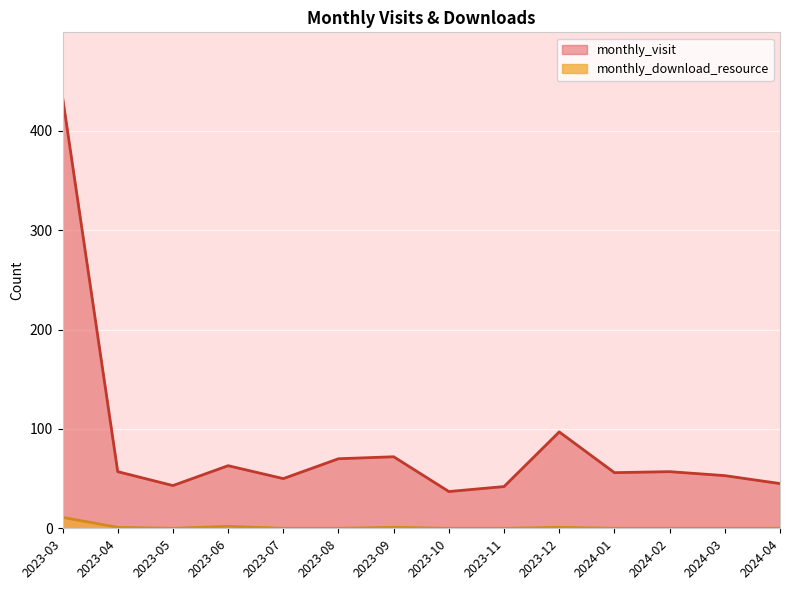

Reading left to right, list all the values displayed in this chart.

monthly_visit: 434	57	43	63	50	70	72	37	42	97	56	57	53	45
monthly_download_resource: 11	1	0	2	0	0	1	0	0	1	0	0	0	0